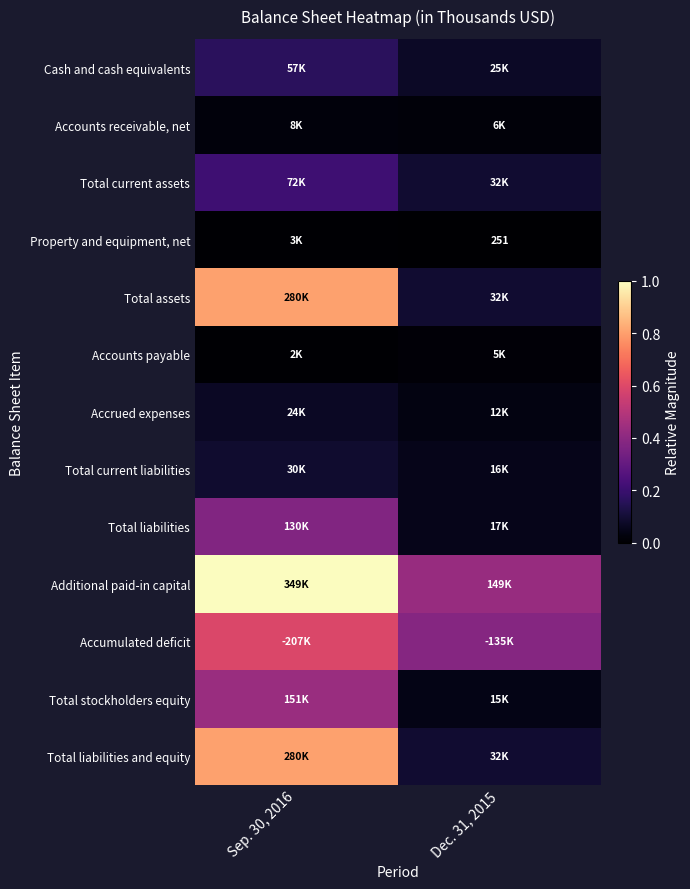

Where is Accounts payable nearest to the value 0?

Sep. 30, 2016